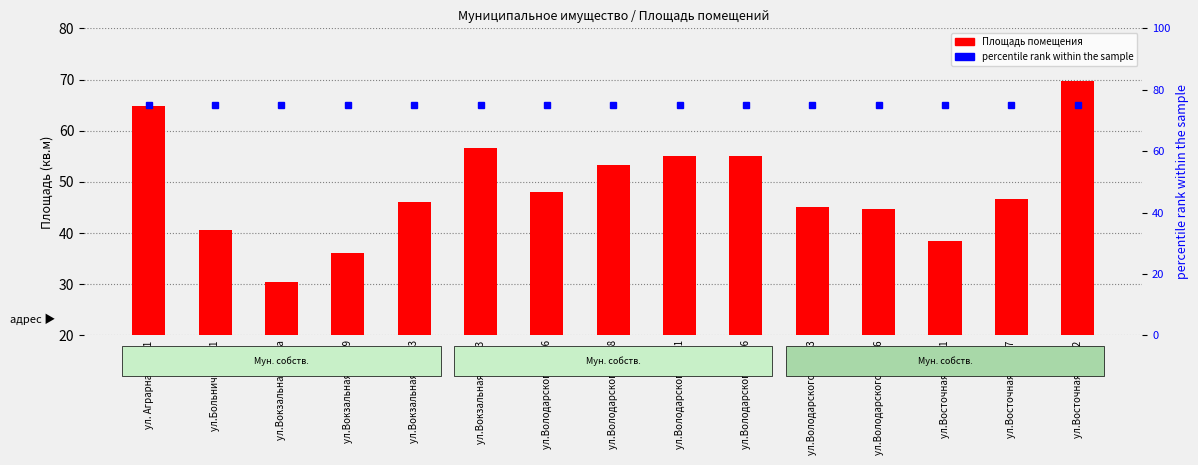

The value of Площадь помещения at ул.Вокзальная, д.46-3 is 88.8. True or false?

False